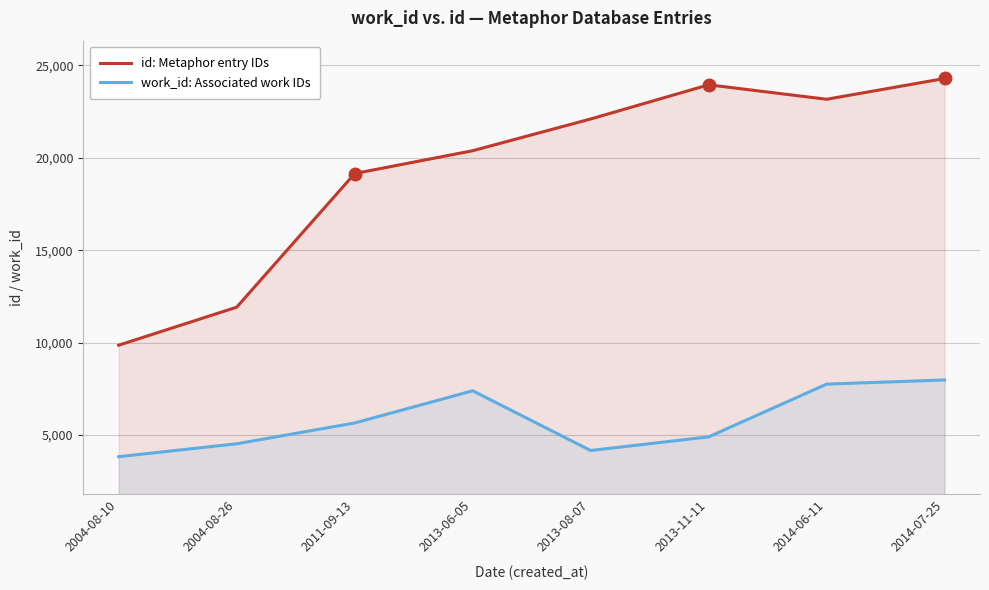

Which label corresponds to the smallest value in the chart?

2004-08-10